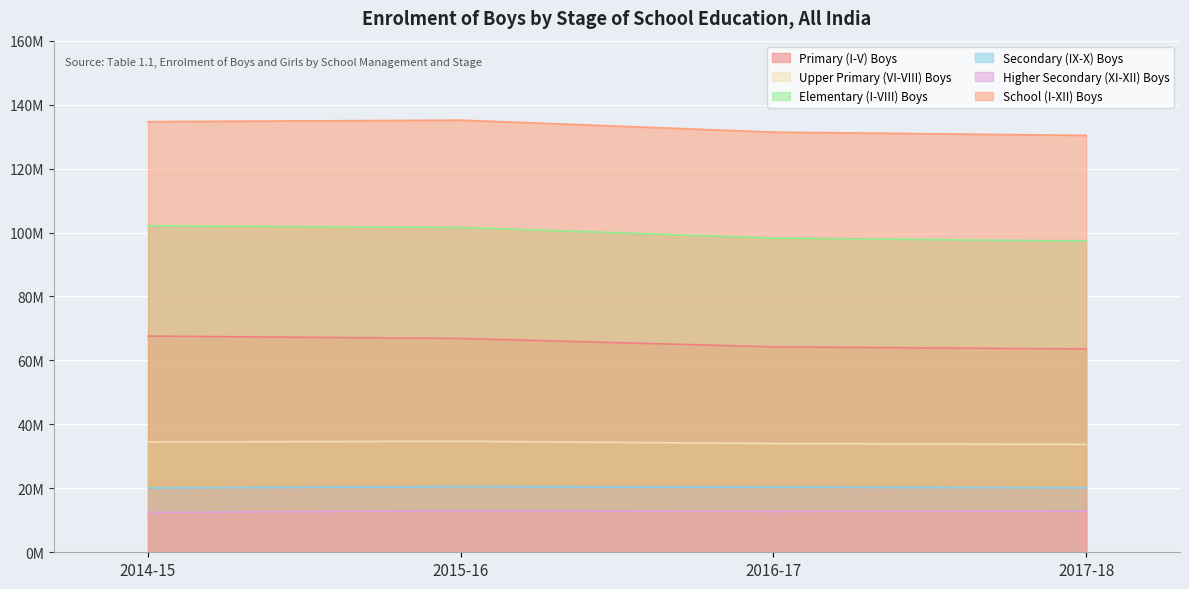

Which label corresponds to the largest value in the chart?

2015-16